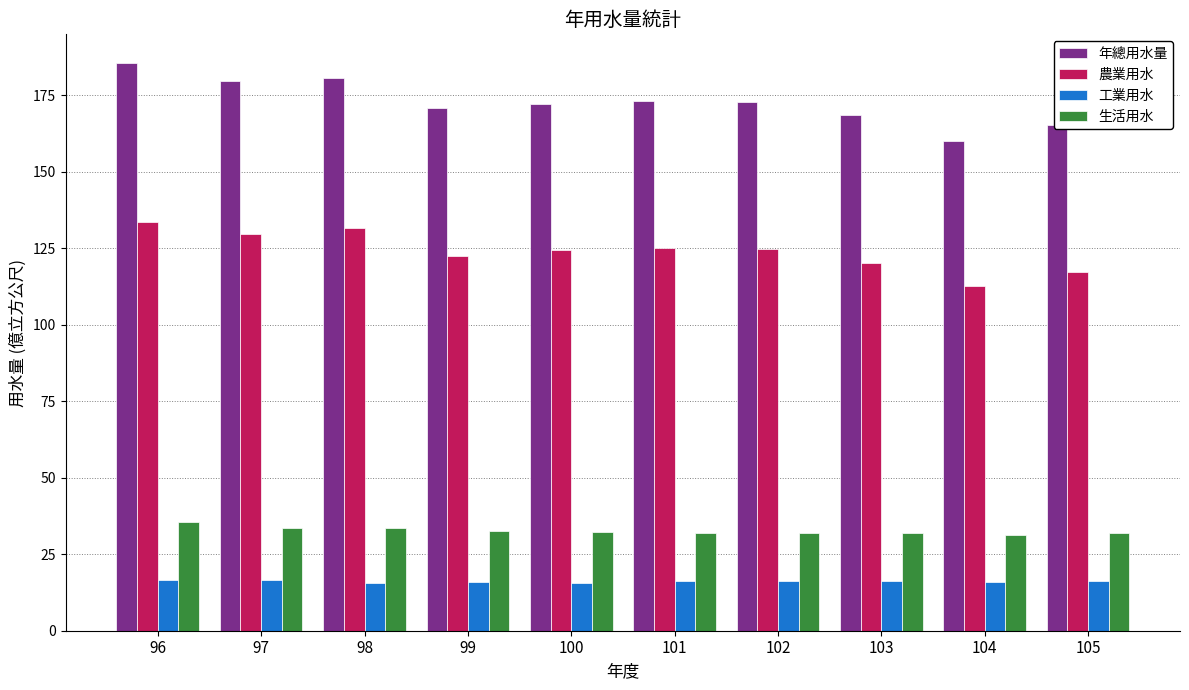

What is the minimum value for 農業用水?

112.8